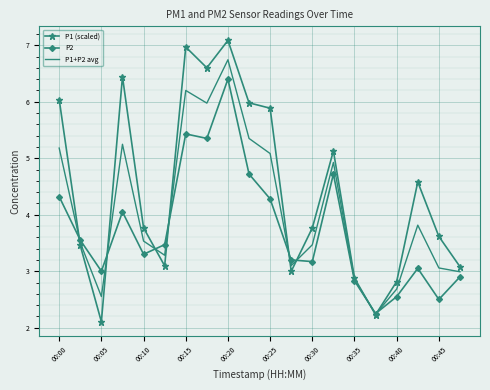

Which series ends up on top after the final intersection of P2 and P1 (scaled)?

P1 (scaled)